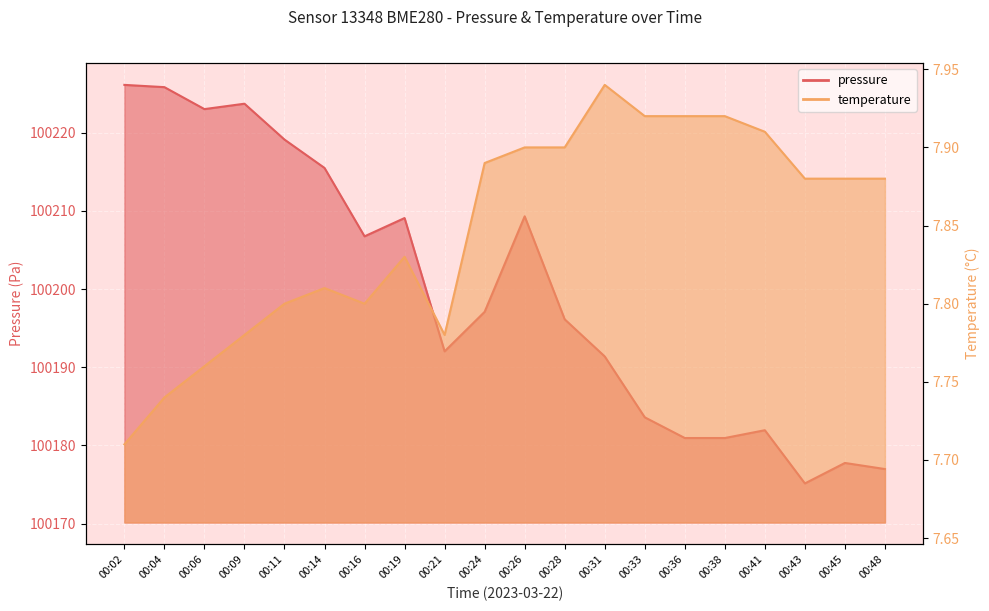

Is it true that pressure equals 100180.9 at 00:38?

True